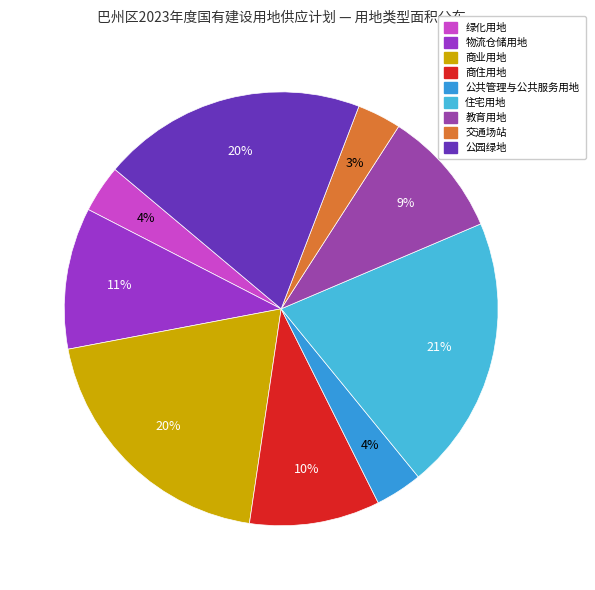

How many segments does this pie chart have?

9